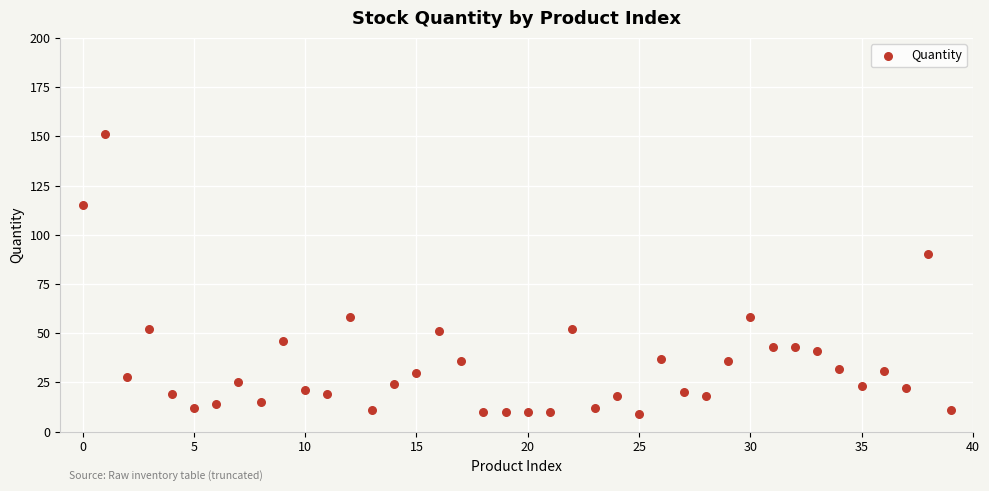

What is the range of Y values (max minus min)?

142.0